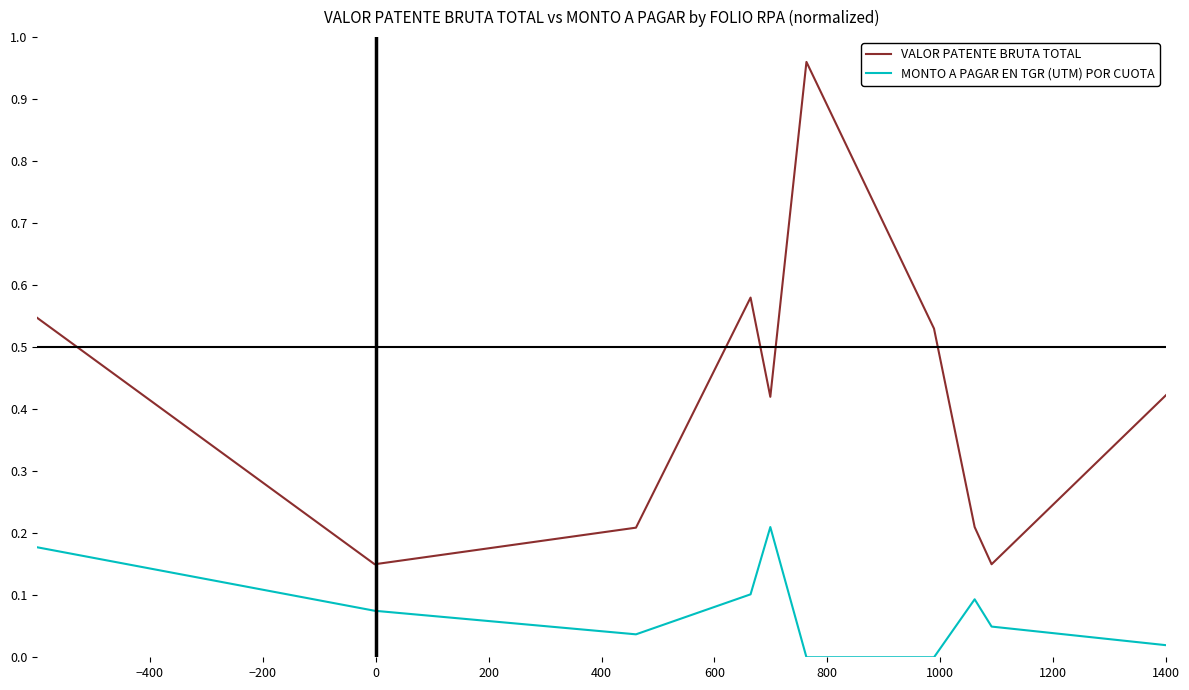

Rank the series by their average value, from lowest to highest.

MONTO A PAGAR EN TGR (UTM) POR CUOTA, VALOR PATENTE BRUTA TOTAL